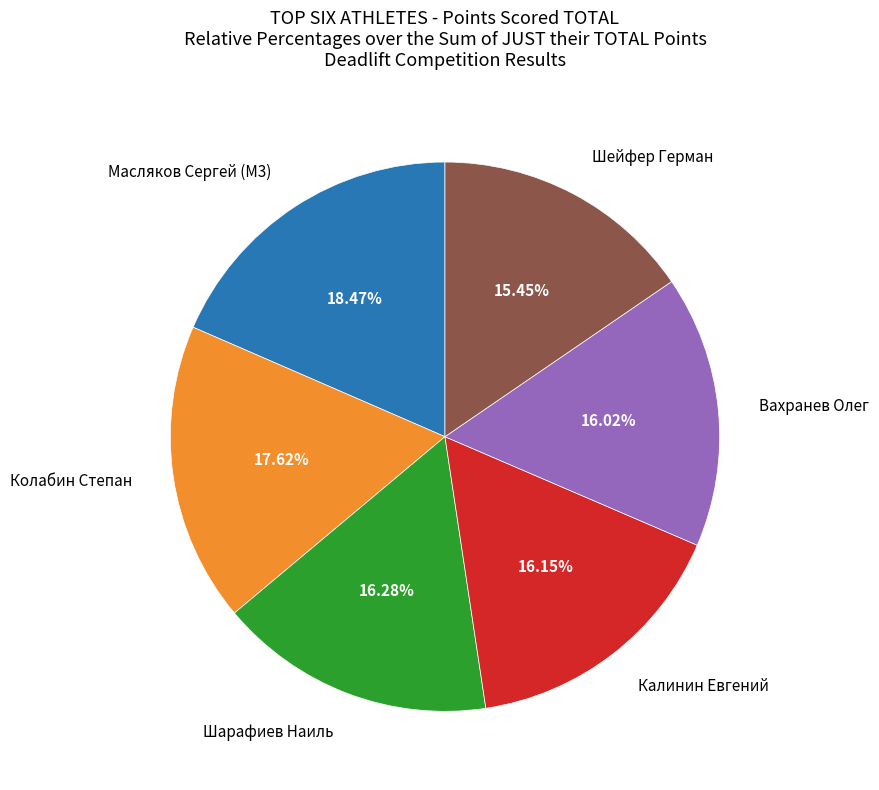

Is Шейфер Герман the majority of the pie?

No